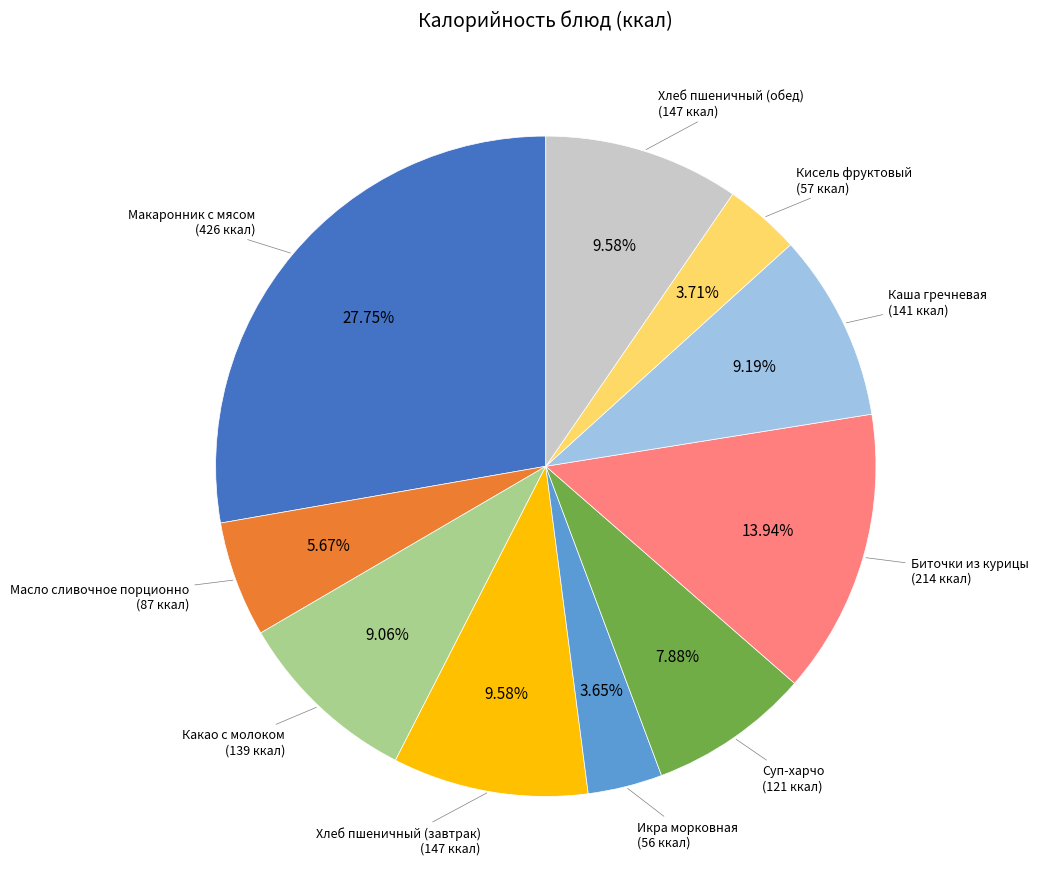

Does any single category account for the majority?

No